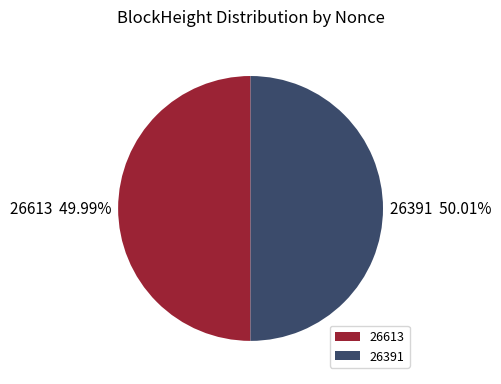

Is there a majority slice in this chart?

Yes